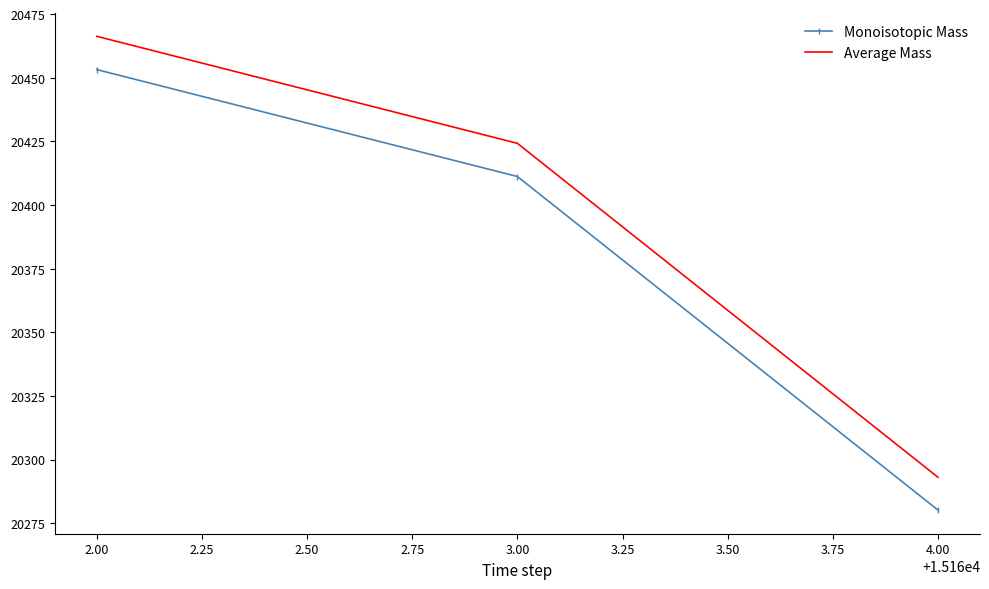

What is the total value across all series at 2.00?

40919.5